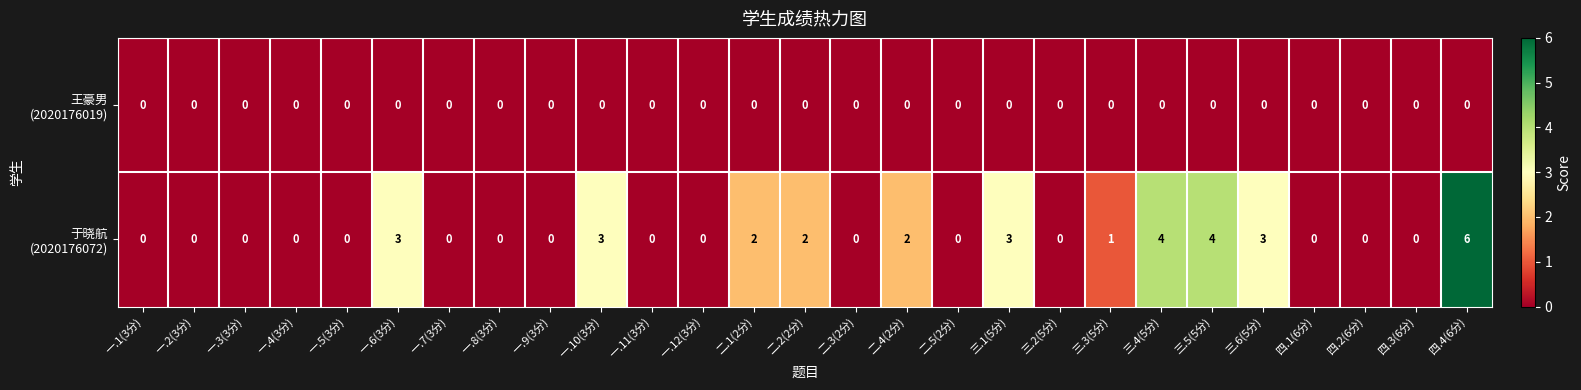

What is the spread (max minus min) of values at 三.4(5分)?

4